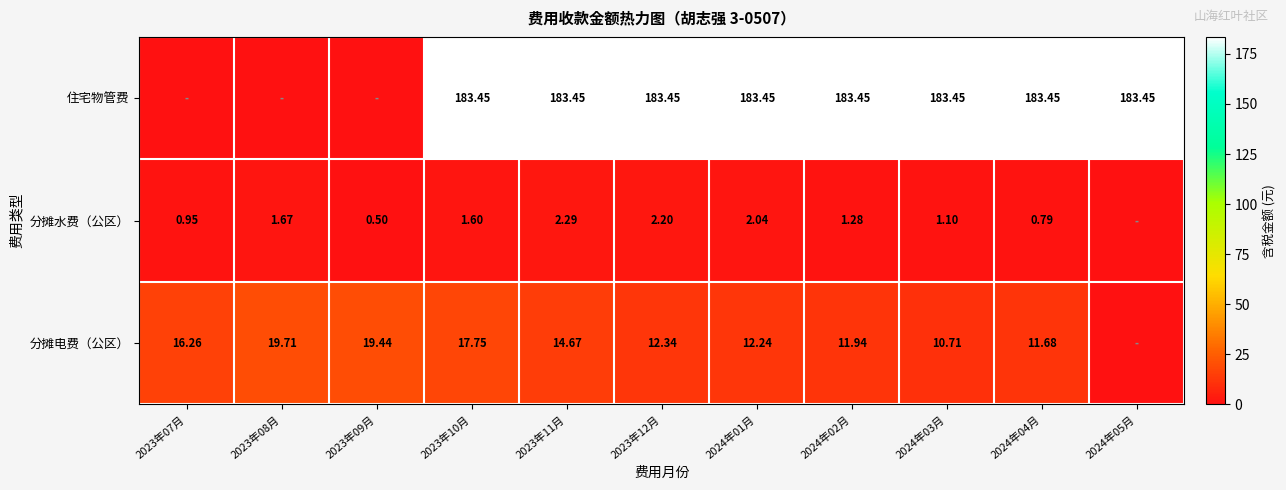

Between 2023年10月 and 2023年11月, which series saw the biggest shift?

分摊电费（公区）